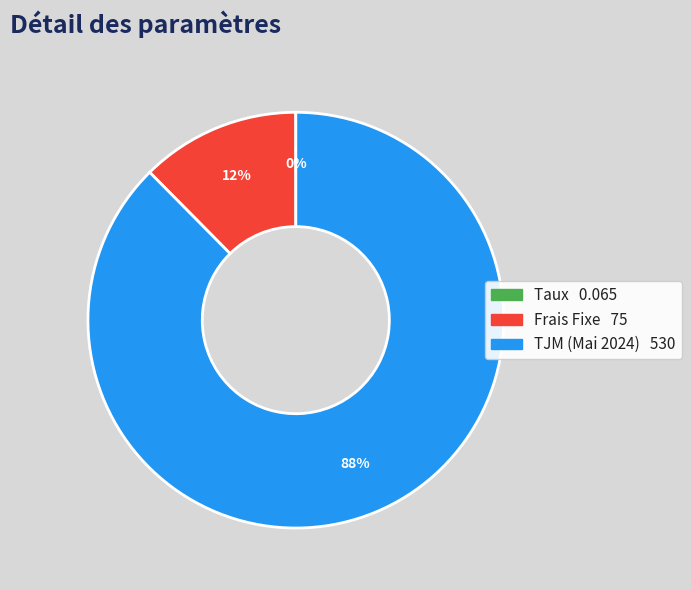

Which has a higher value, Frais Fixe or TJM (Mai 2024)?

TJM (Mai 2024)